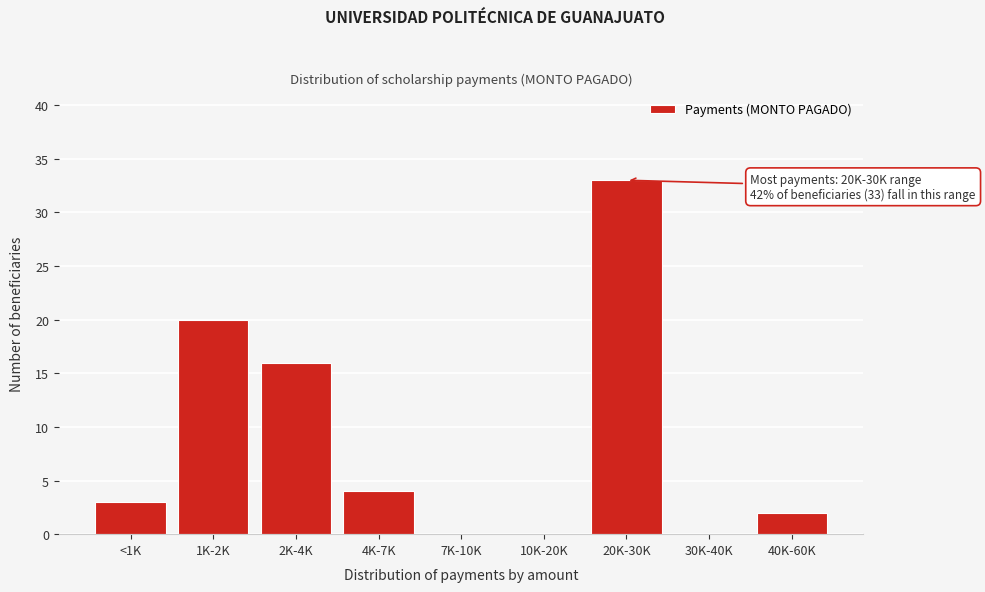

Reading left to right, extract all data points from this chart.

<1K=3	1K-2K=20	2K-4K=16	4K-7K=4	7K-10K=0	10K-20K=0	20K-30K=33	30K-40K=0	40K-60K=2